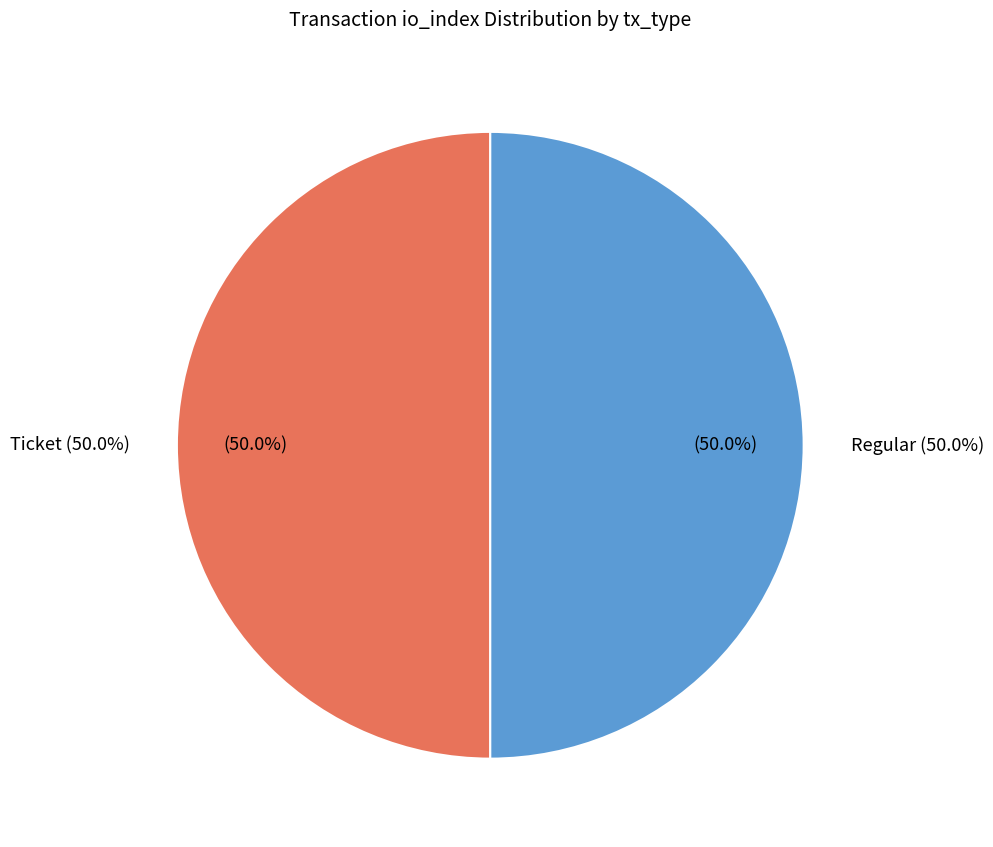

Does Ticket (io_index=0) represent more than half of the total?

No